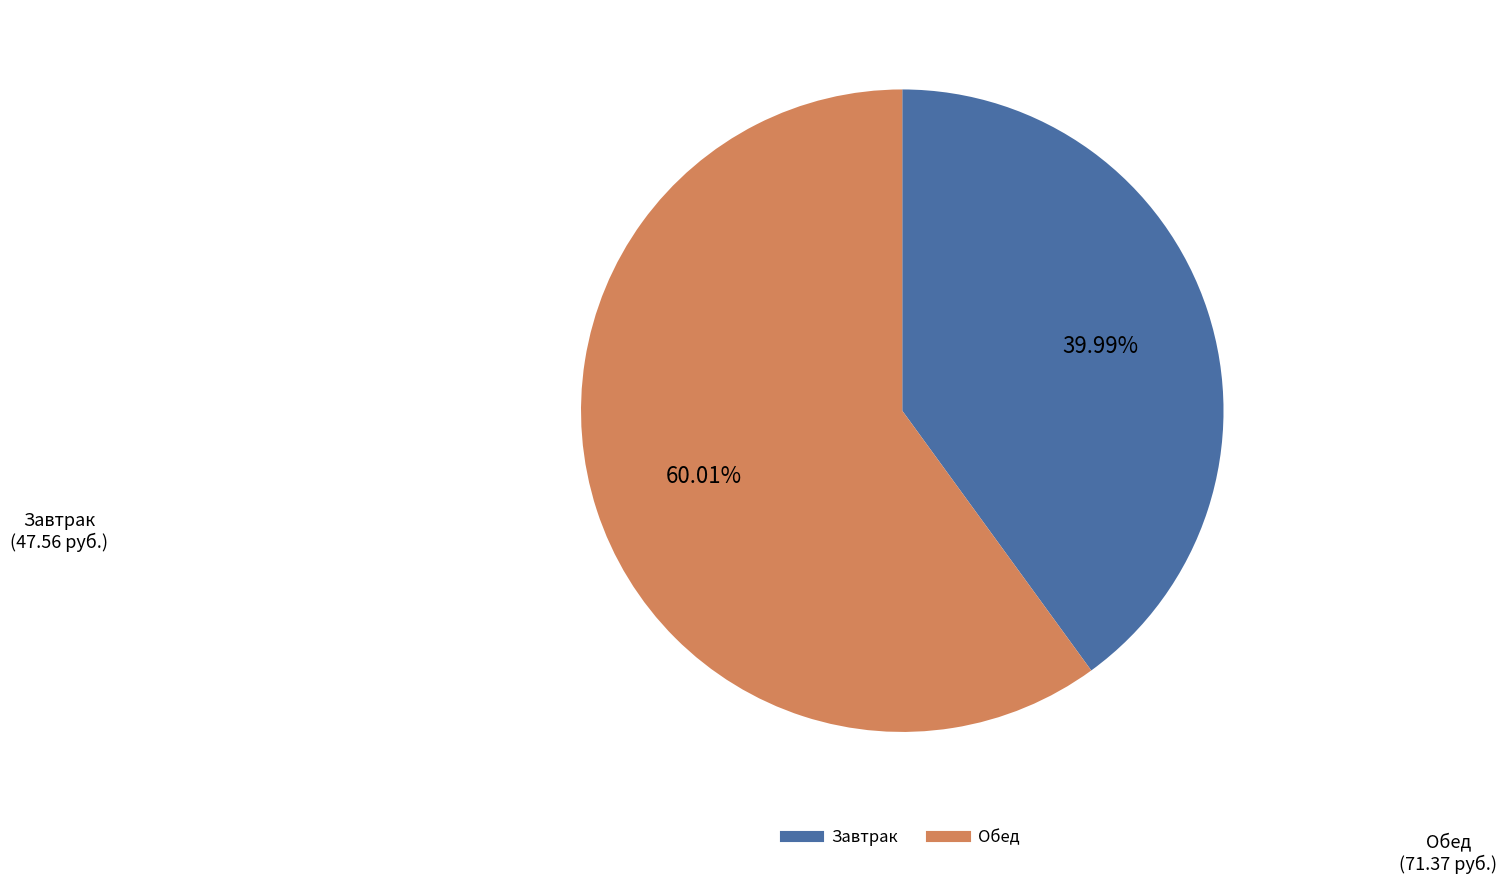

To the nearest percent, what is the difference between the largest and smallest slice percentages?

20%